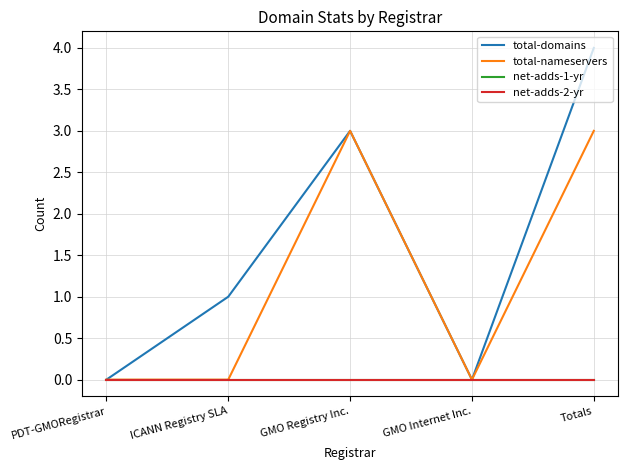

True or false: total-domains has a value of 6 at Totals.

False